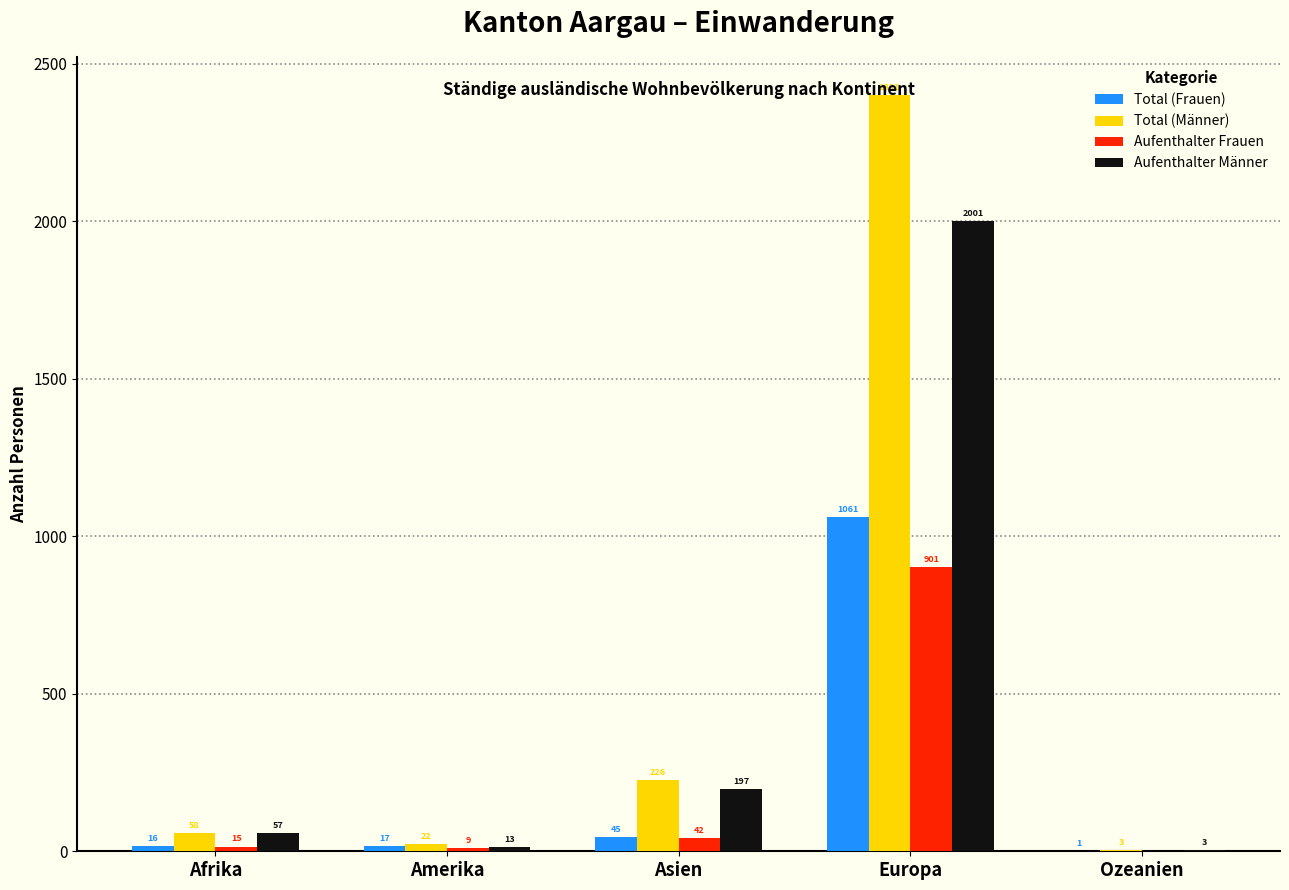

Which series has the largest total across all categories?

Total (Männer)